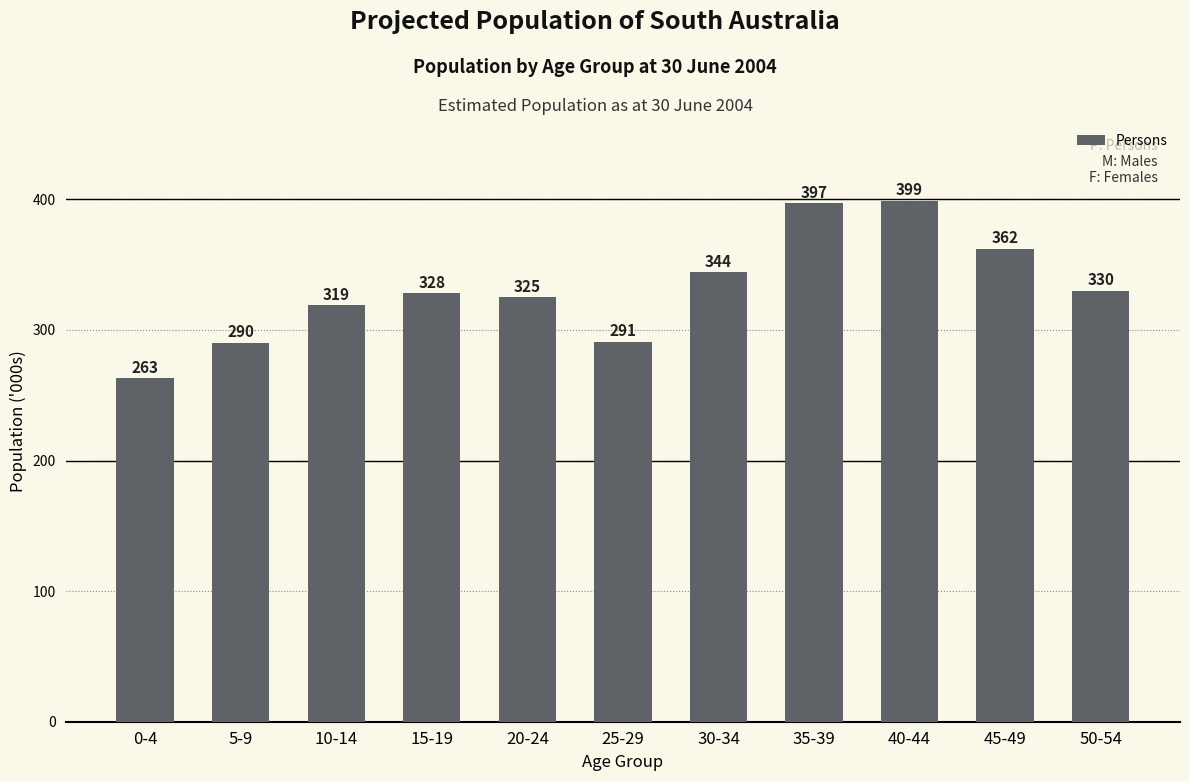

Count the number of data series in this chart.

1